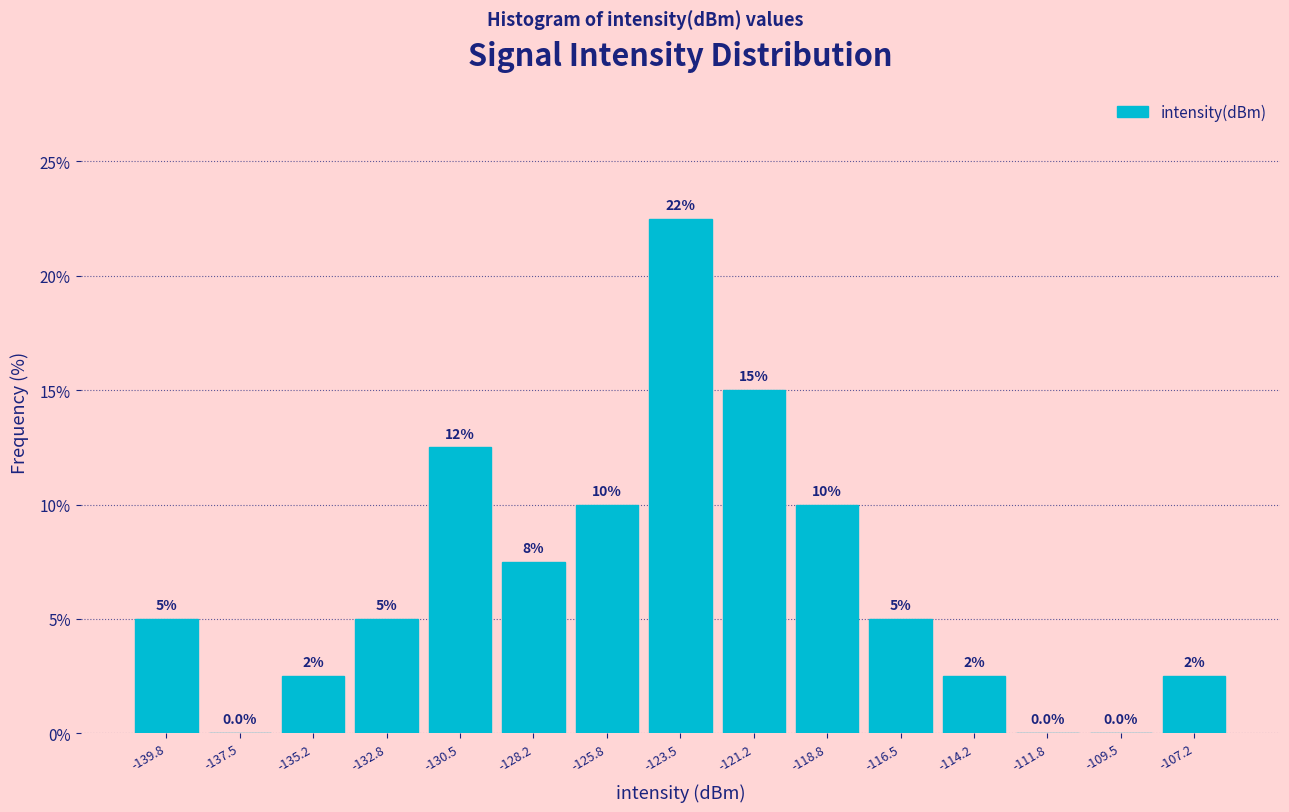

Over which range of the x-axis is the bar tallest?

-124.5 to -122.5